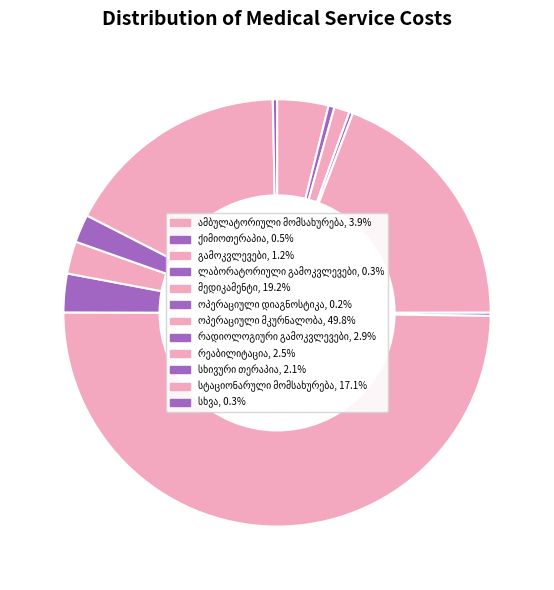

To the nearest percent, what portion does რეაბილიტაცია represent?

2%